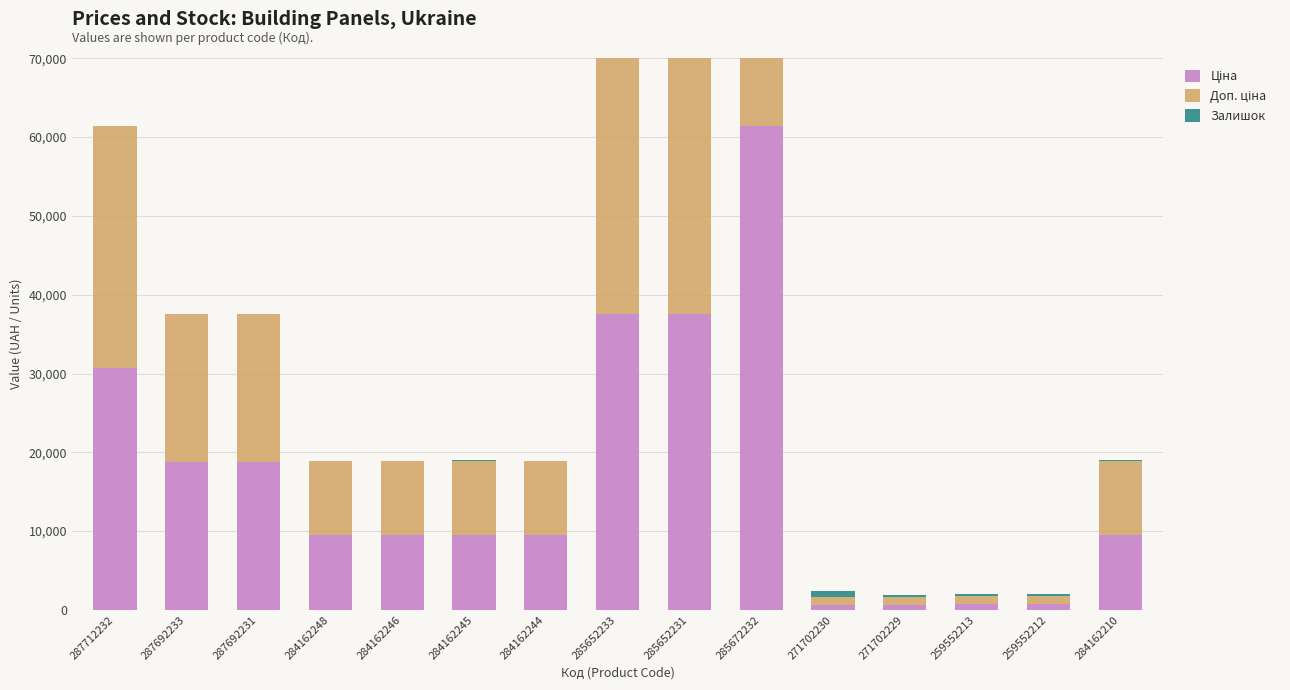

What is the label of the 4th bar from the left?

284162248